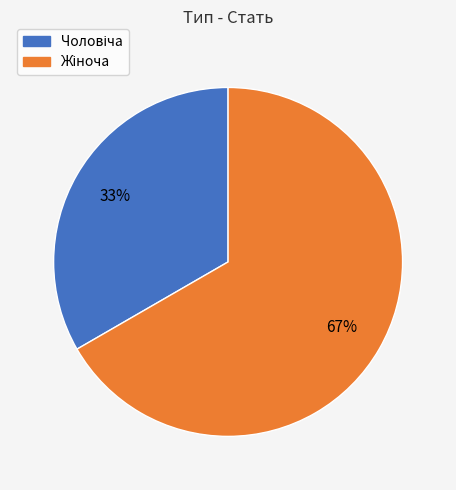

To the nearest percent, what is the average slice percentage?

50%